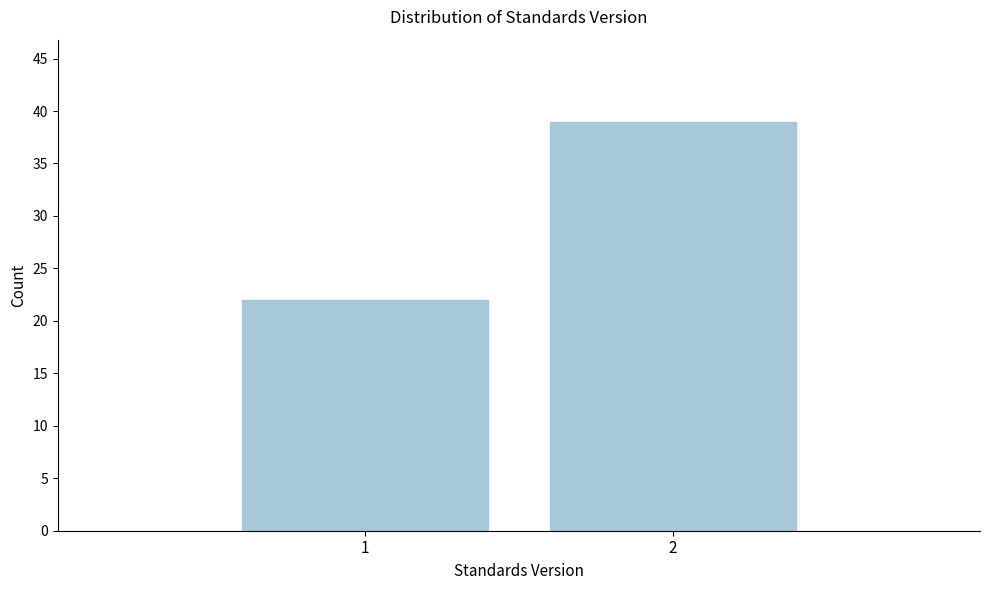

Reading left to right, what are all the values shown in this chart?

1=22	2=39